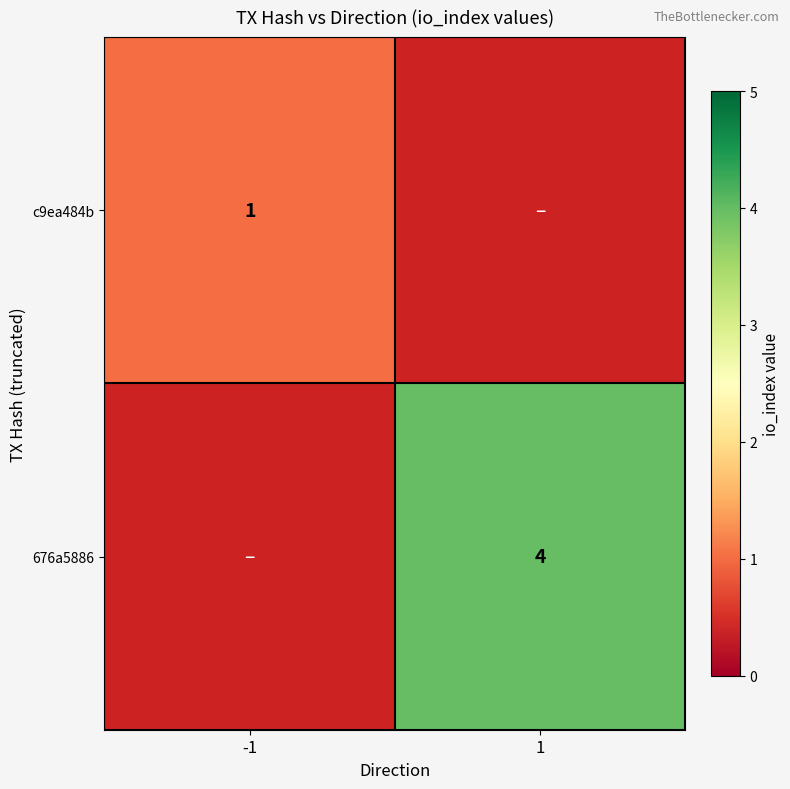

True or false: c9ea484b has a value of 2 at -1.

False